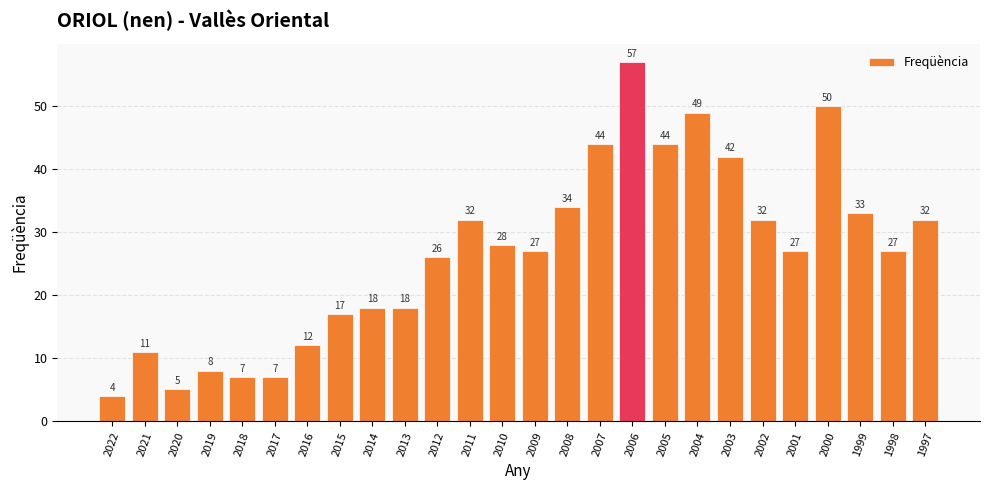

What is the maximum value shown in the chart?

57